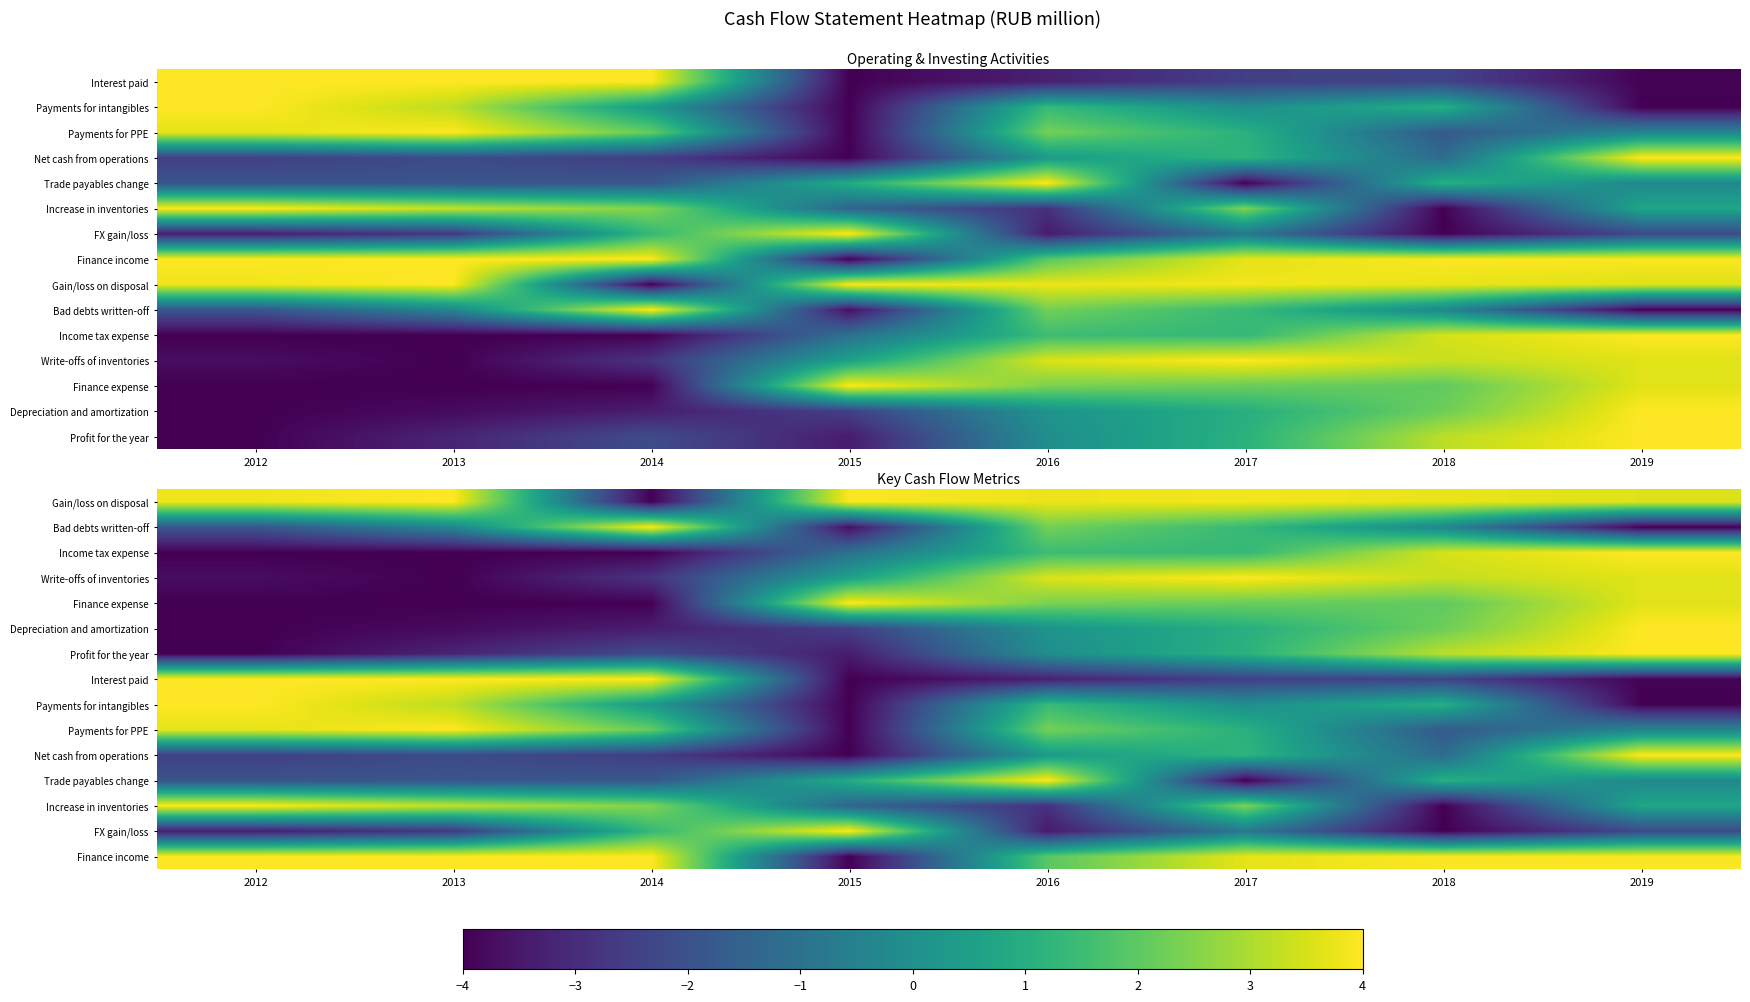

Count the number of categories in the chart.

8